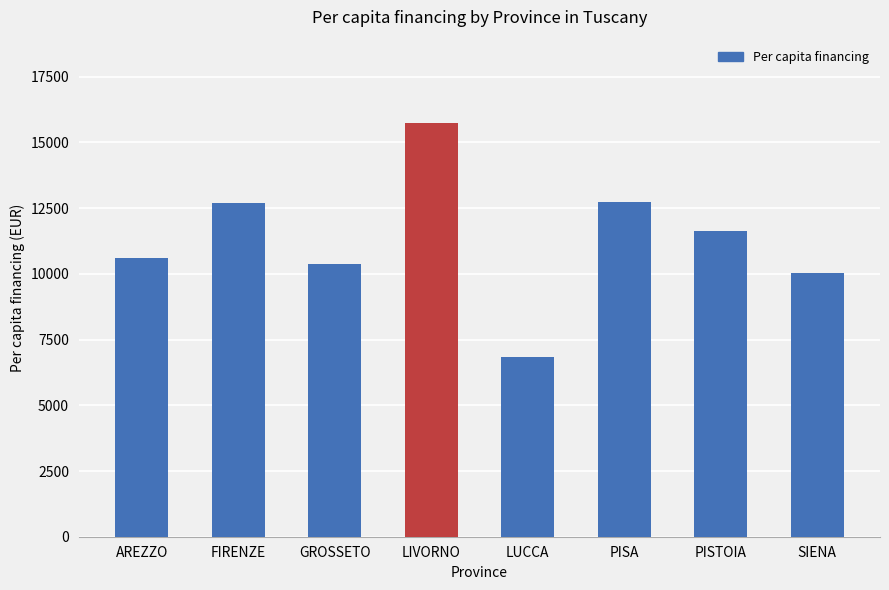

What is the greatest value displayed?

15758.3